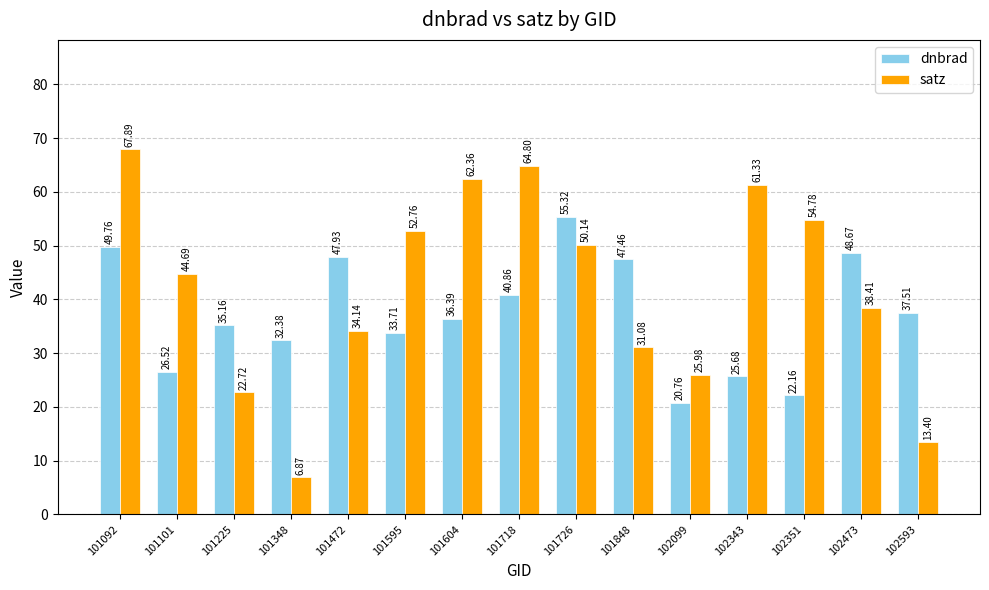

Are the bars grouped side by side (vs. stacked)?

Yes